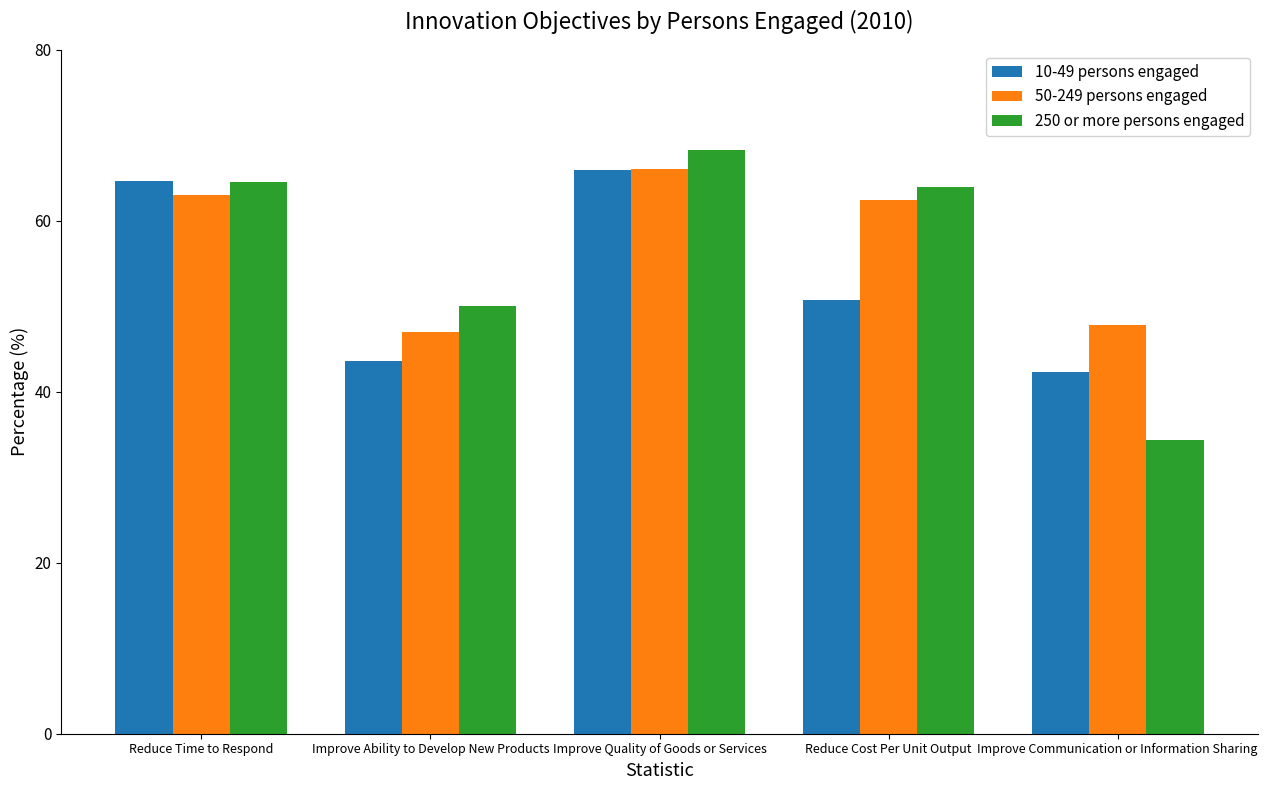

At which label is 10-49 persons engaged closest to 54?

Reduce Cost Per Unit Output